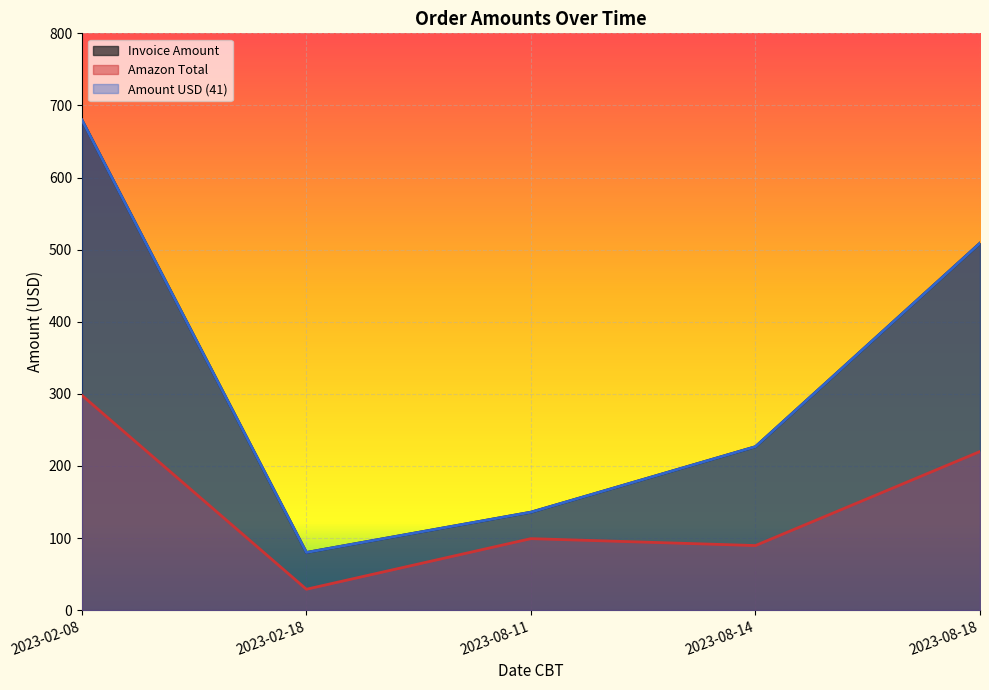

What position from the left is 2023-08-18?

1